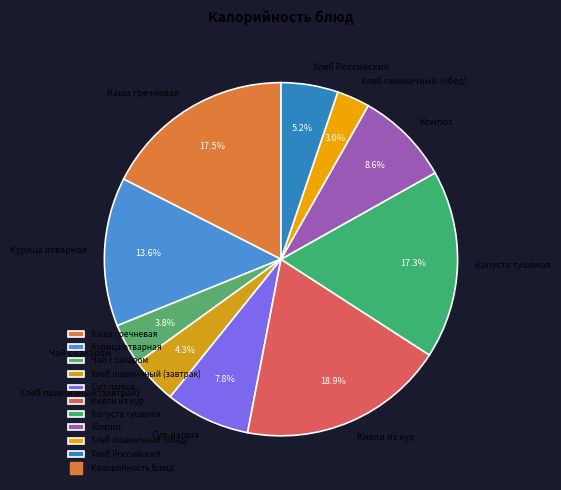

To the nearest percent, what percentage of the pie is Компот?

9%